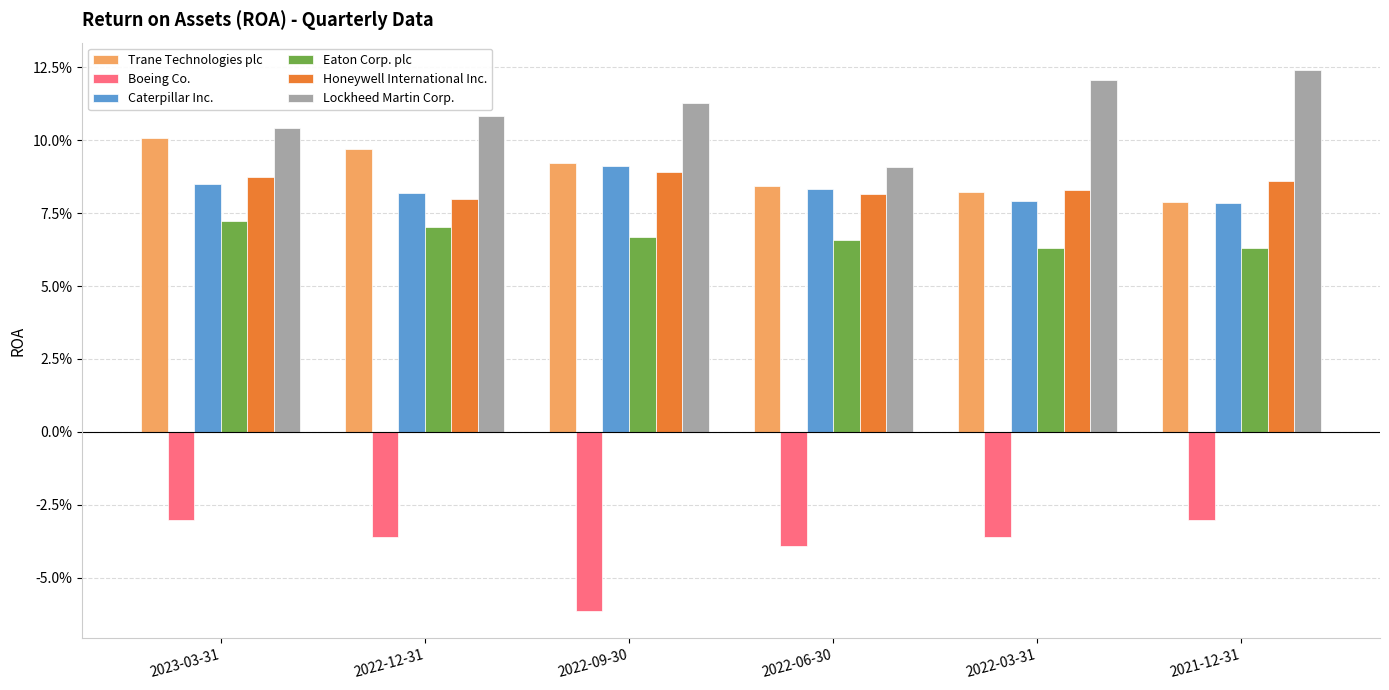

What is the label of the 1st bar from the right?

2021-12-31